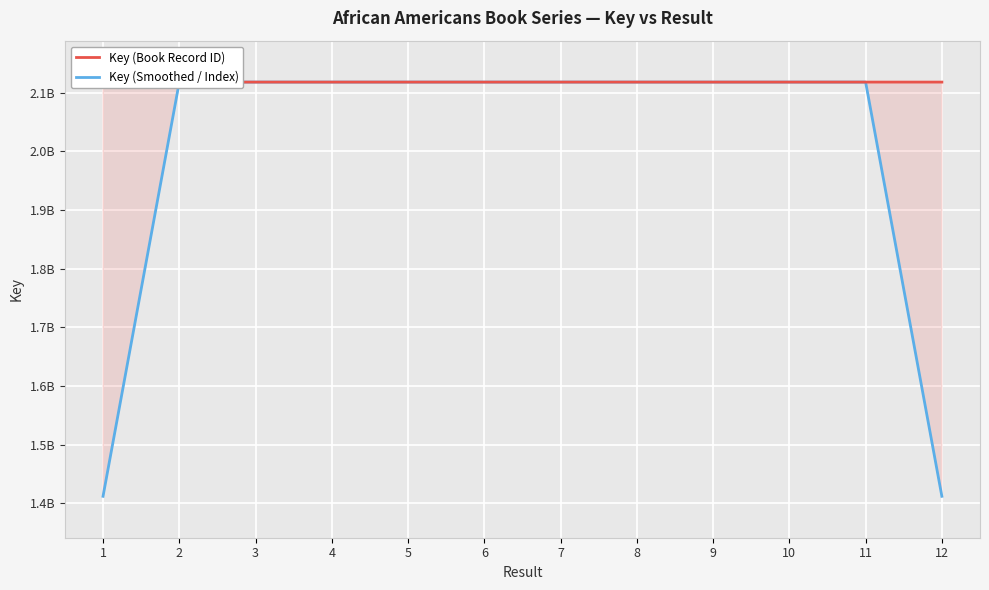

Reading left to right, transcribe all the data shown in this chart.

Key (Book Record ID): 2117883203.0	2117883158.0	2117879288.0	2117884104.0	2117883216.0	2117883117.0	2117883231.0	2117883130.0	2117883188.0	2117883143.0	2117883706.0	2117883173.0
Key (Smoothed / Index): 1411922120.3	2117881883.0	2117882183.3	2117882202.7	2117883479.0	2117883188.0	2117883159.3	2117883183.0	2117883153.7	2117883345.7	2117883340.7	1411922293.0